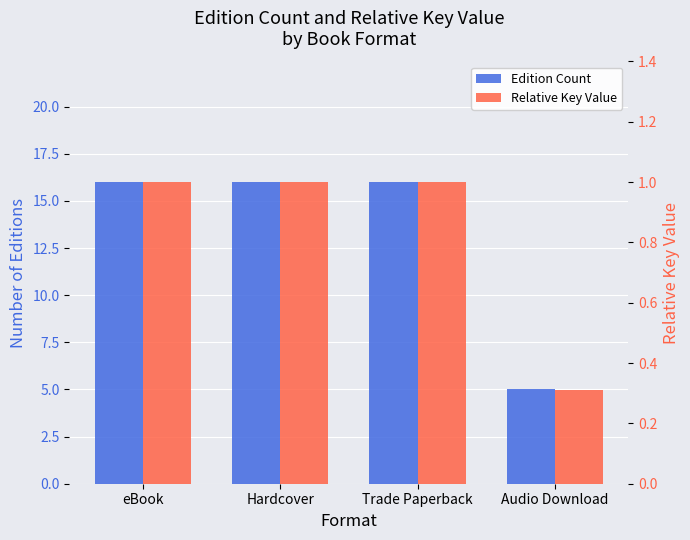

What is the spread (max minus min) of values at Trade Paperback?

15.0